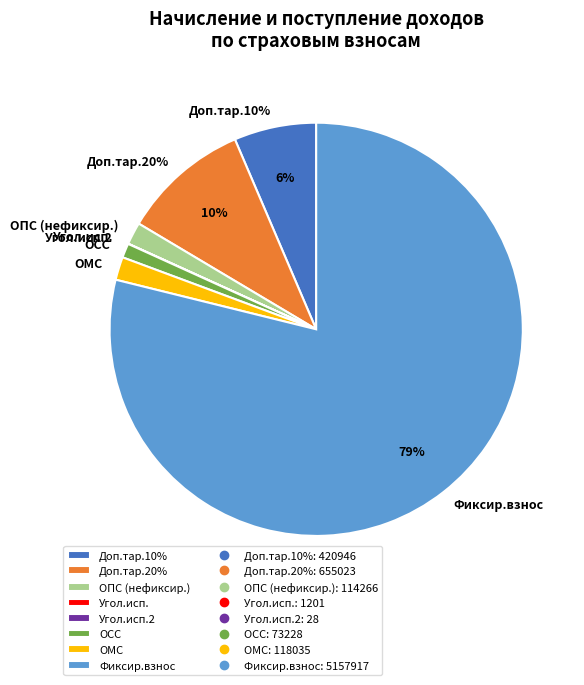

To the nearest percent, what is the average slice percentage?

12%